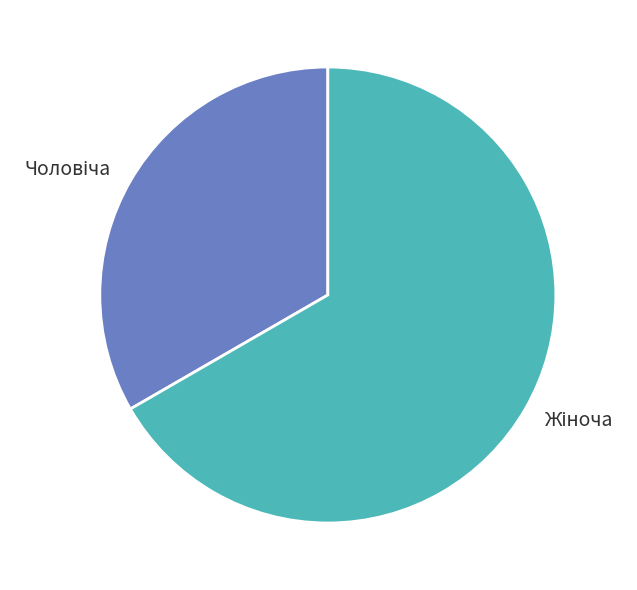

Count the number of slices in the pie.

2